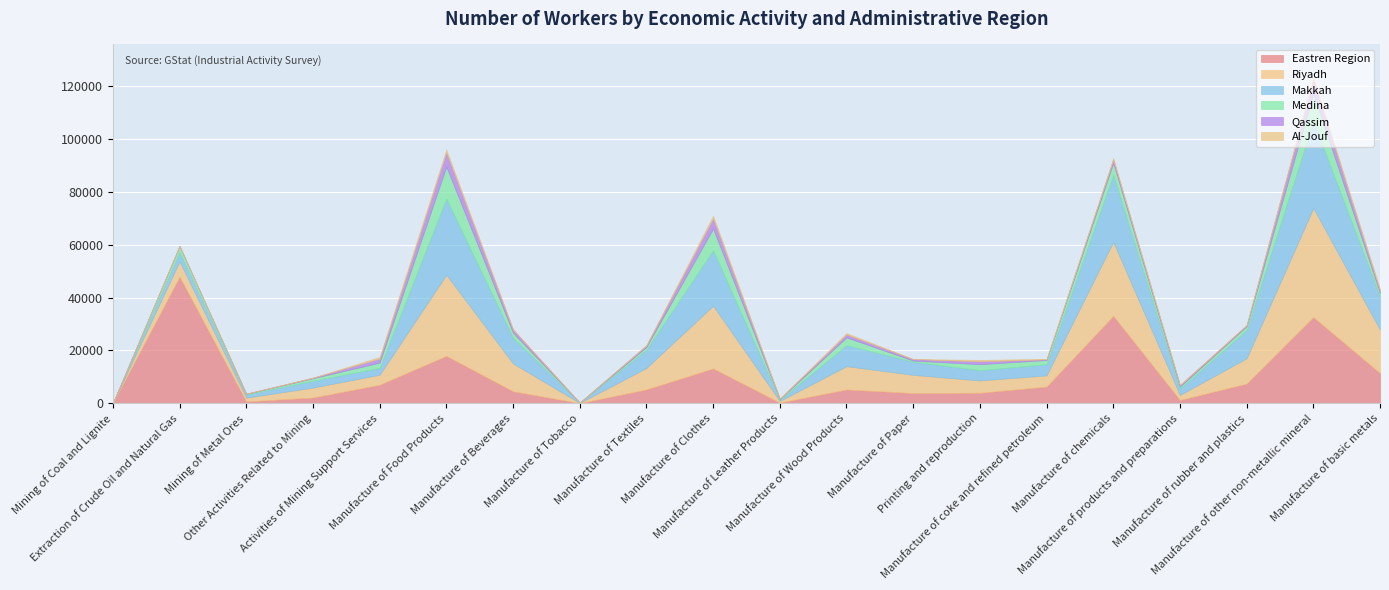

Which category has the highest value in the Riyadh series?

Manufacture of other non-metallic mineral